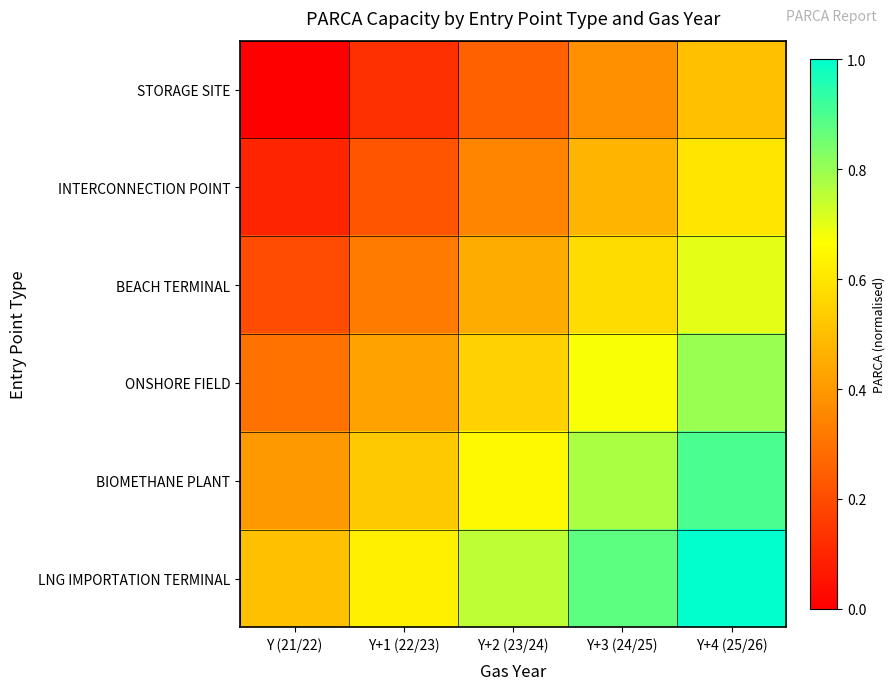

Reading left to right, list all the values displayed in this chart.

STORAGE SITE: Y (21/22)=0.0	Y+1 (22/23)=0.1	Y+2 (23/24)=0.2	Y+3 (24/25)=0.4	Y+4 (25/26)=0.5
INTERCONNECTION POINT: Y (21/22)=0.1	Y+1 (22/23)=0.2	Y+2 (23/24)=0.3	Y+3 (24/25)=0.5	Y+4 (25/26)=0.6
BEACH TERMINAL: Y (21/22)=0.2	Y+1 (22/23)=0.3	Y+2 (23/24)=0.5	Y+3 (24/25)=0.6	Y+4 (25/26)=0.7
ONSHORE FIELD: Y (21/22)=0.3	Y+1 (22/23)=0.4	Y+2 (23/24)=0.6	Y+3 (24/25)=0.7	Y+4 (25/26)=0.8
BIOMETHANE PLANT: Y (21/22)=0.4	Y+1 (22/23)=0.5	Y+2 (23/24)=0.7	Y+3 (24/25)=0.8	Y+4 (25/26)=0.9
LNG IMPORTATION TERMINAL: Y (21/22)=0.5	Y+1 (22/23)=0.6	Y+2 (23/24)=0.8	Y+3 (24/25)=0.9	Y+4 (25/26)=1.0